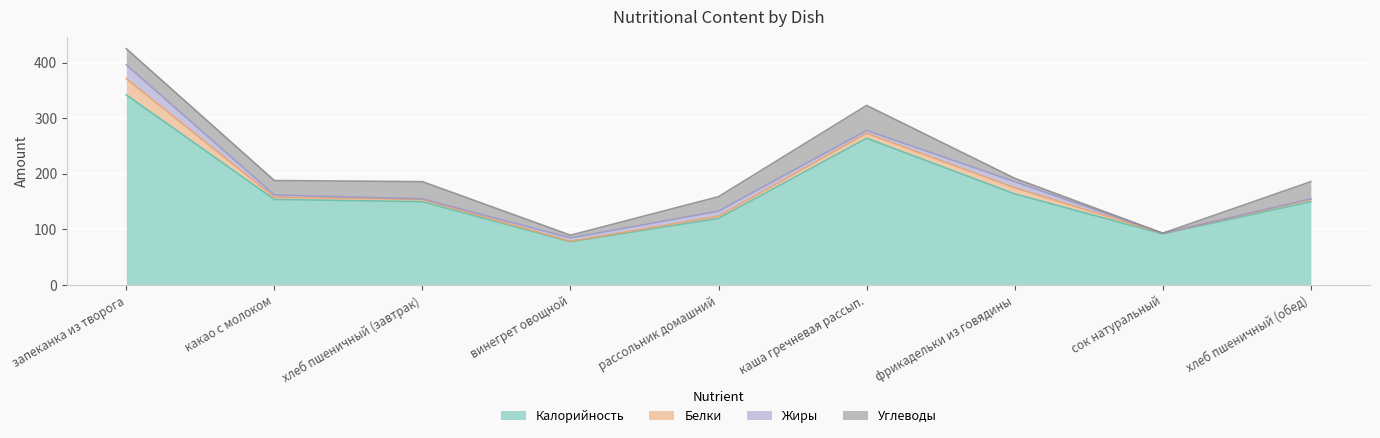

List the labels in order of Калорийность value, smallest first.

винегрет овощной, сок натуральный, рассольник домашний, хлеб пшеничный (завтрак), хлеб пшеничный (обед), какао с молоком, фрикадельки из говядины, каша гречневая рассып., запеканка из творога